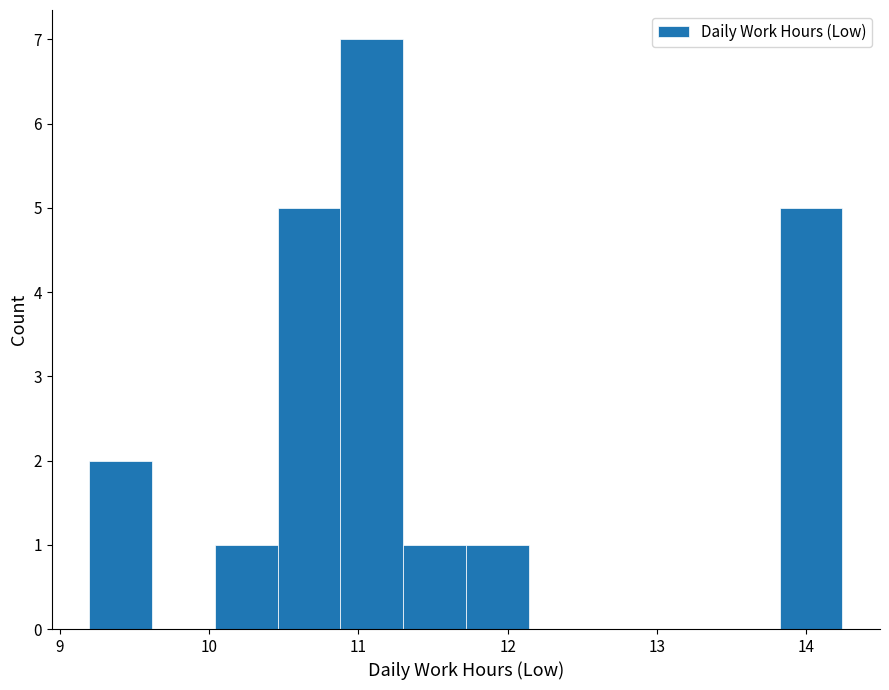

Reading left to right, list every bar in this chart as the range it spans on the x-axis followed by its height. Neither the bar edges nor the heights are printed on the chart, so give them approximately, as read against the axes.

9.20 to 9.62: 2
9.62 to 10.04: 0
10.04 to 10.46: 1
10.46 to 10.88: 5
10.88 to 11.30: 7
11.30 to 11.72: 1
11.72 to 12.14: 1
12.14 to 12.56: 0
12.56 to 12.98: 0
12.98 to 13.40: 0
13.40 to 13.82: 0
13.82 to 14.24: 5